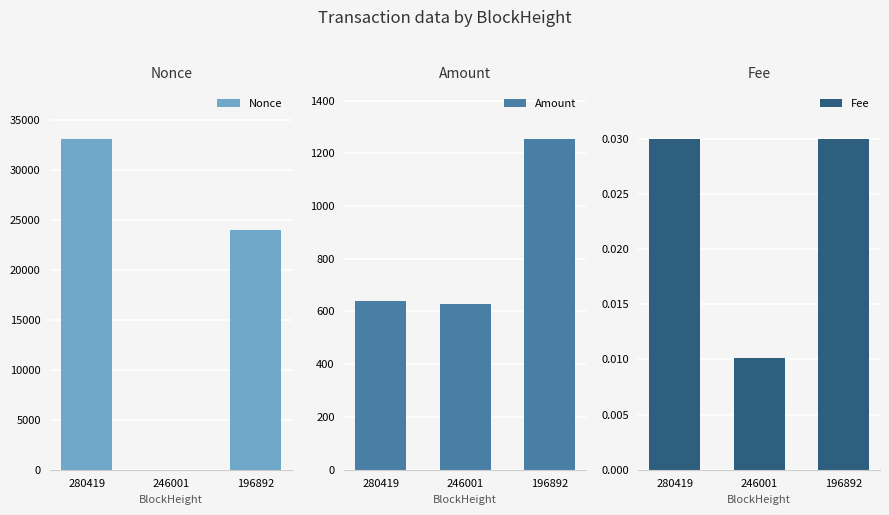

Where is Nonce nearest to the value 16583?

196892